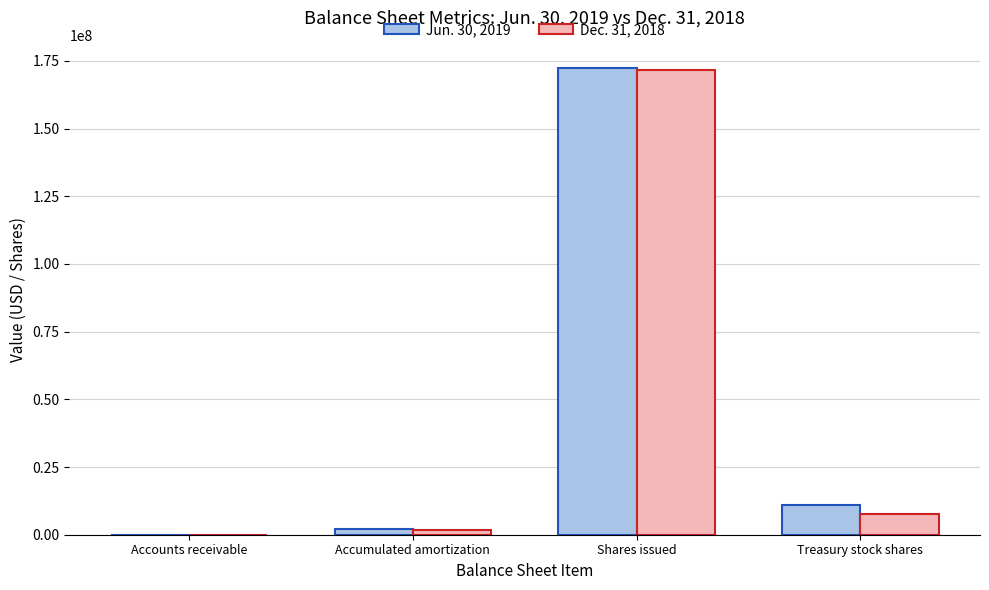

What is the sum of all Jun. 30, 2019 values?

185297467